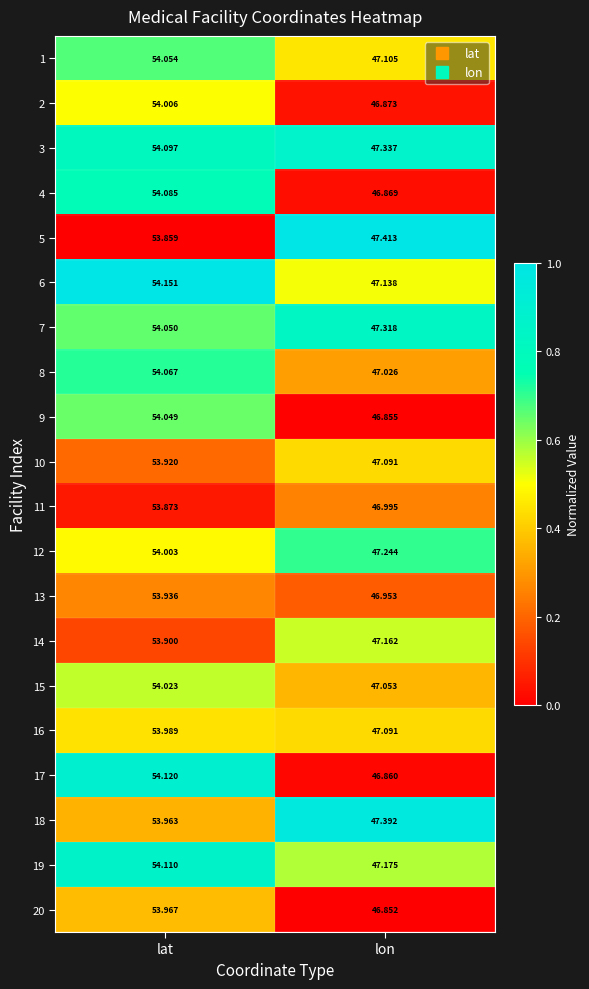

Where is 3 nearest to the value 50?

lon